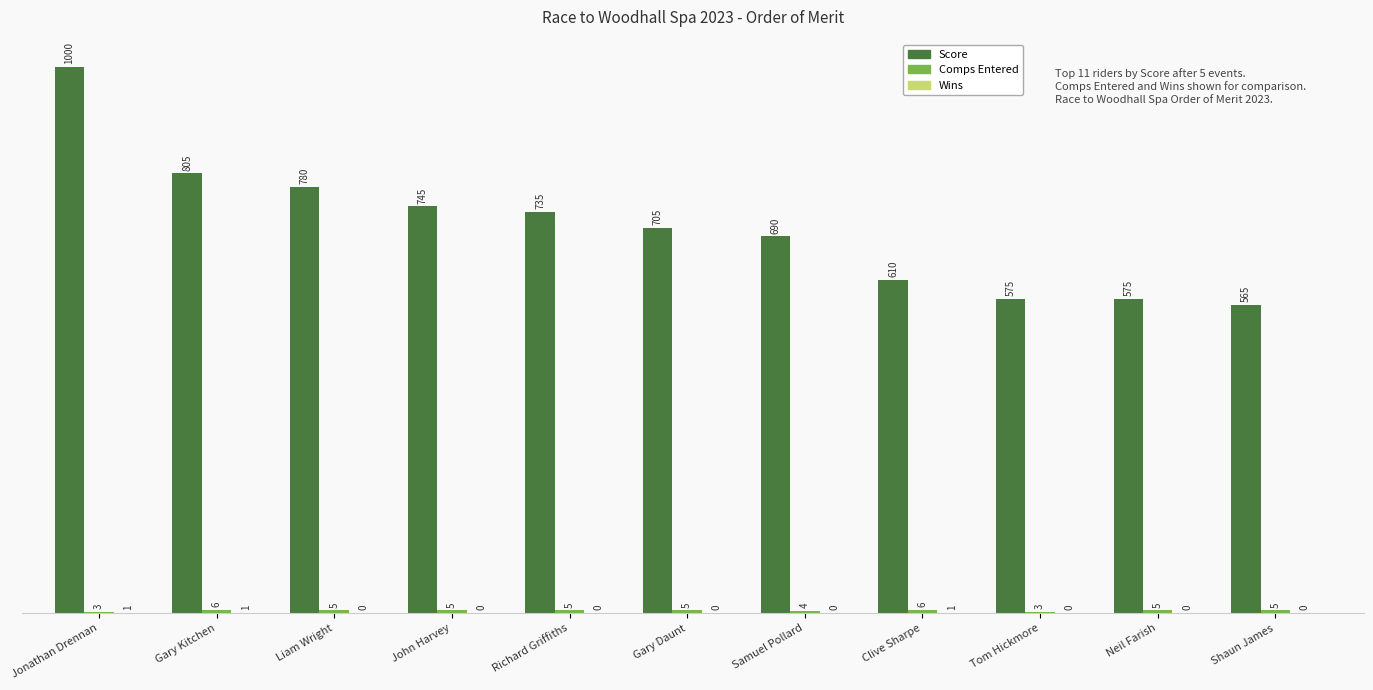

Where is Score nearest to the value 782?

Liam Wright